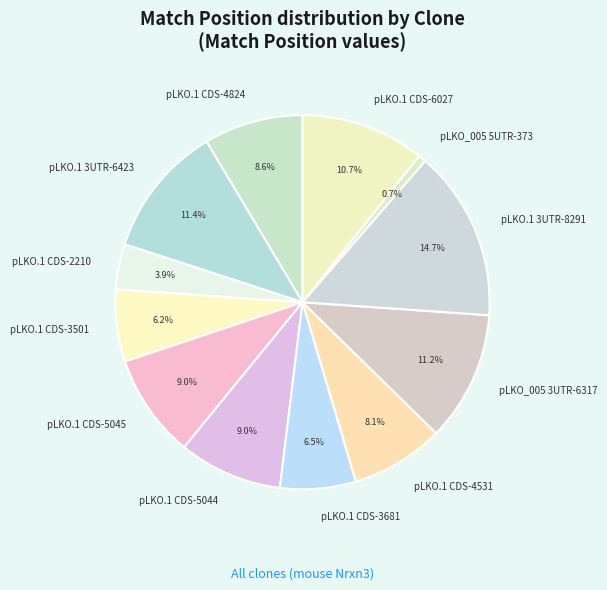

Does pLKO.1 3UTR-8291 represent more than half of the total?

No